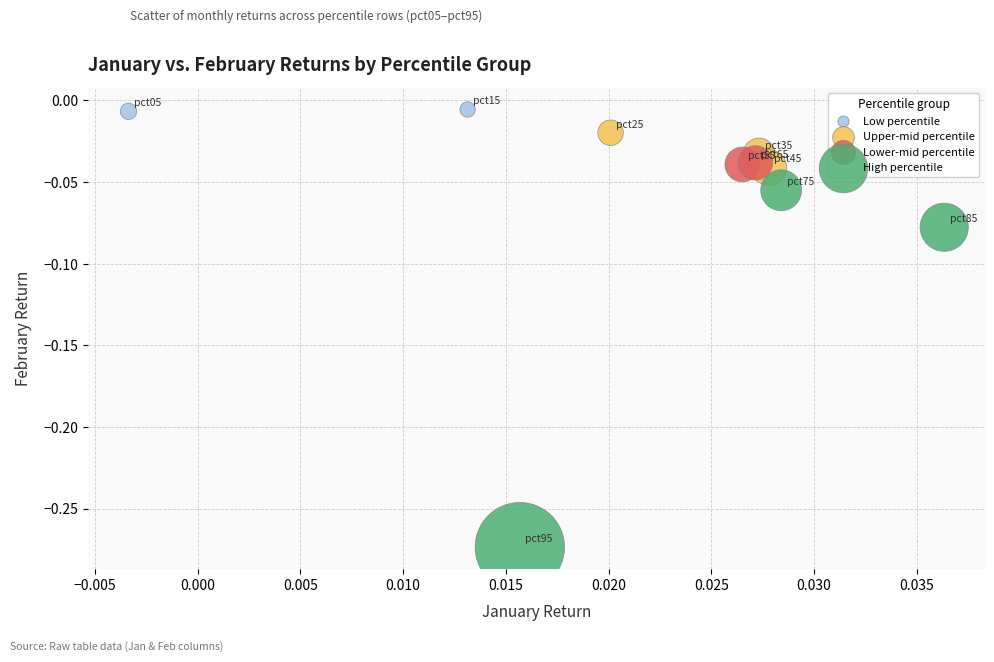

Which series contains the highest Y value?

Low percentile